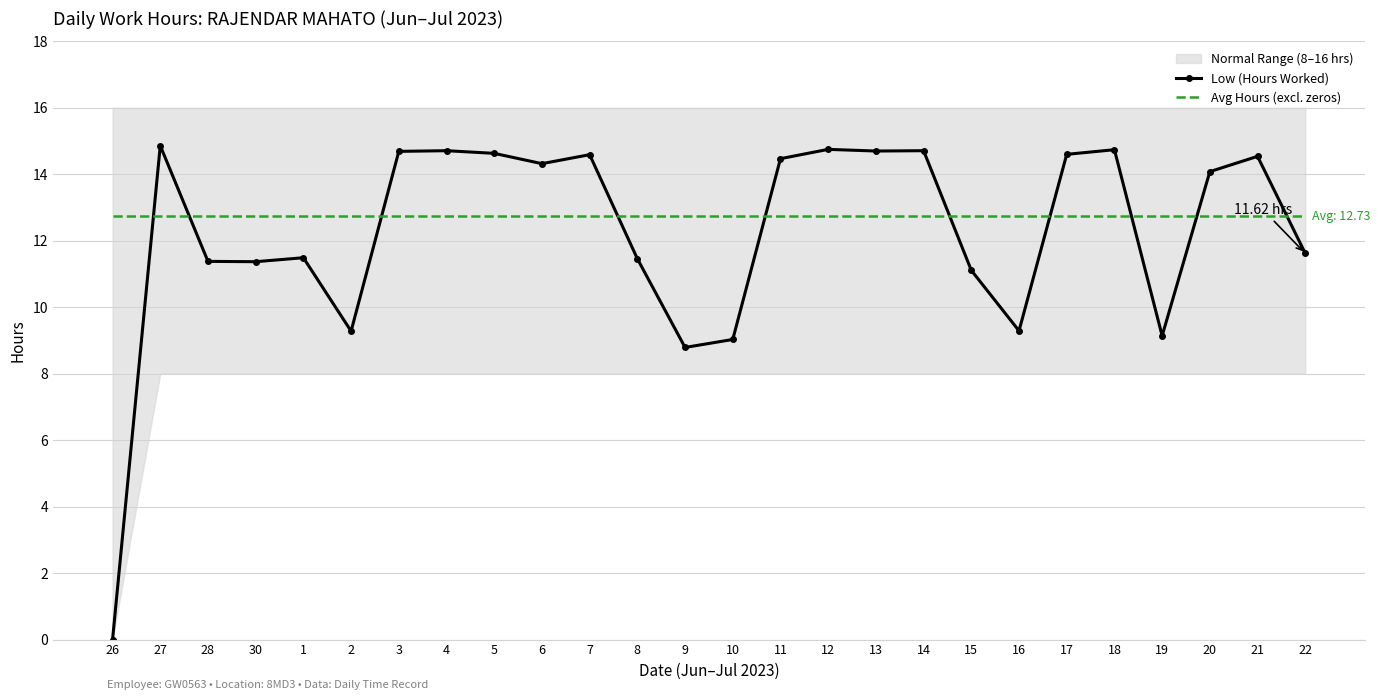

What is the label of the 14th point from the right?

9